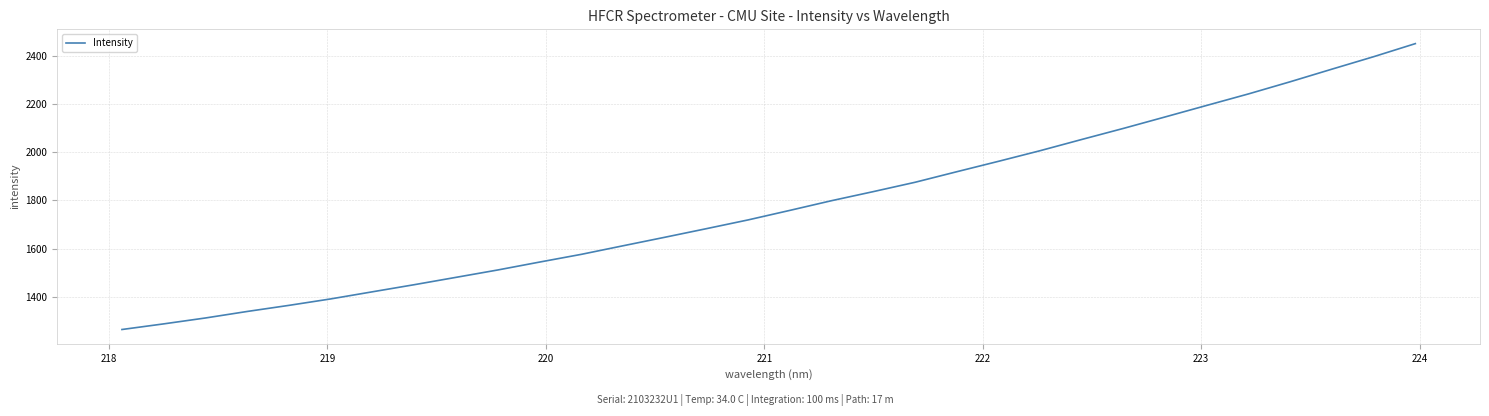

What is the difference between the maximum and minimum values?

1183.8